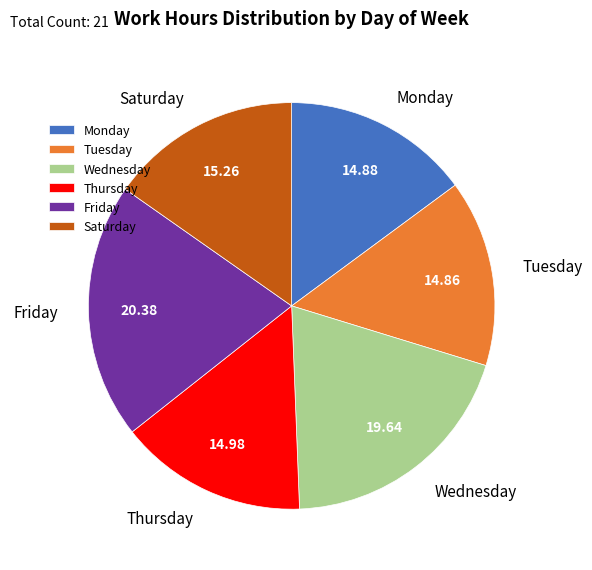

Count the number of slices in the pie.

6